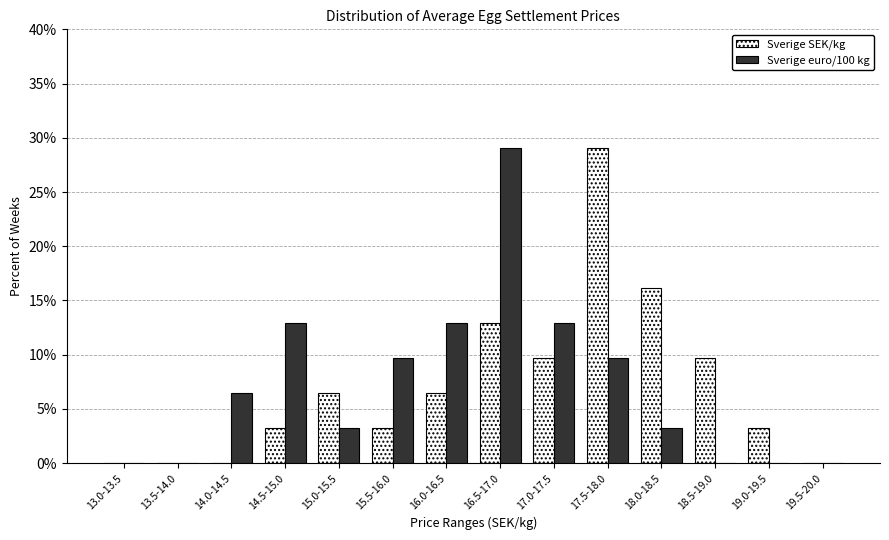

Reading right to left, extract all data points from this chart.

Sverige SEK/kg: 19.5-20.0=0.0	19.0-19.5=3.2	18.5-19.0=9.7	18.0-18.5=16.1	17.5-18.0=29.0	17.0-17.5=9.7	16.5-17.0=12.9	16.0-16.5=6.5	15.5-16.0=3.2	15.0-15.5=6.5	14.5-15.0=3.2	14.0-14.5=0.0	13.5-14.0=0.0	13.0-13.5=0.0
Sverige euro/100 kg: 19.5-20.0=0.0	19.0-19.5=0.0	18.5-19.0=0.0	18.0-18.5=3.2	17.5-18.0=9.7	17.0-17.5=12.9	16.5-17.0=29.0	16.0-16.5=12.9	15.5-16.0=9.7	15.0-15.5=3.2	14.5-15.0=12.9	14.0-14.5=6.5	13.5-14.0=0.0	13.0-13.5=0.0